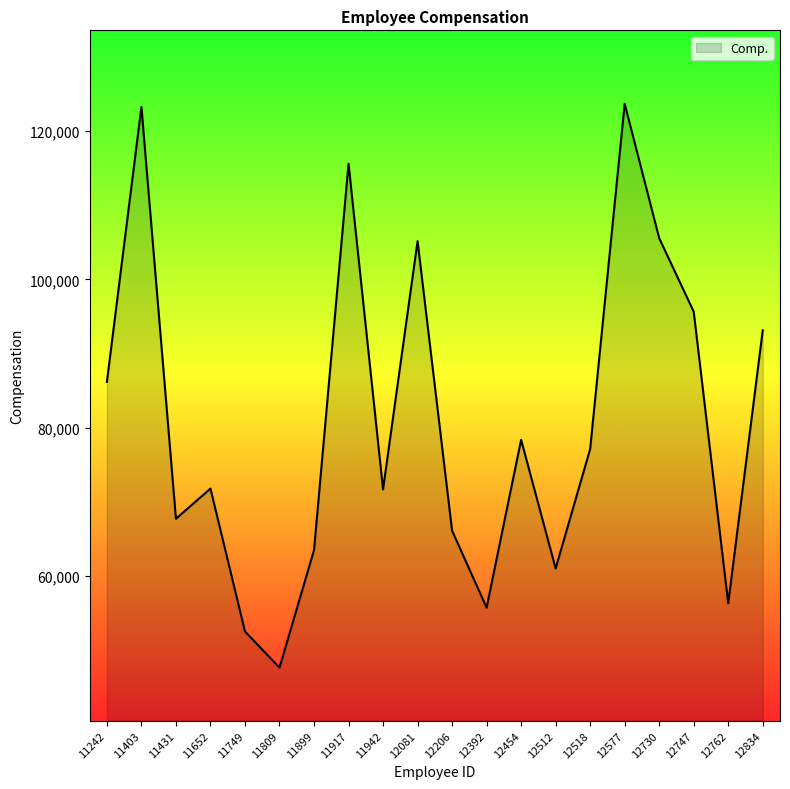

How many series are shown in this chart?

1